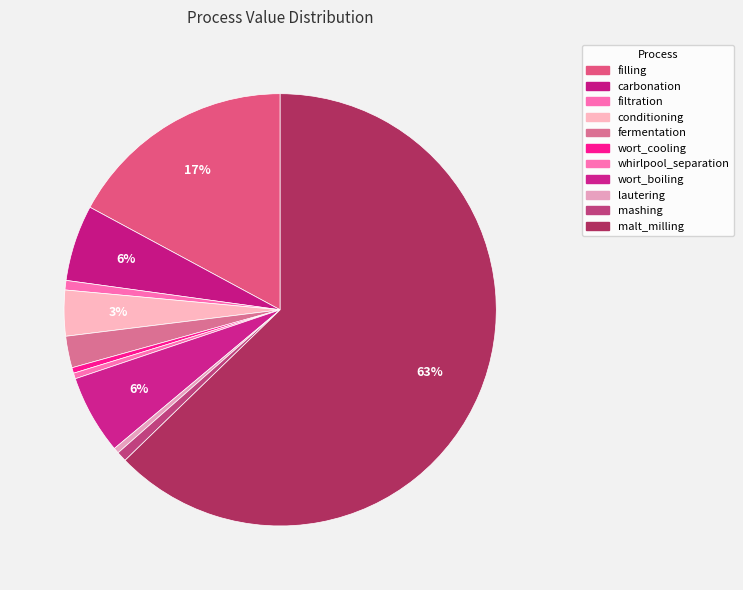

What percentage is the mashing slice, to the nearest percent?

1%